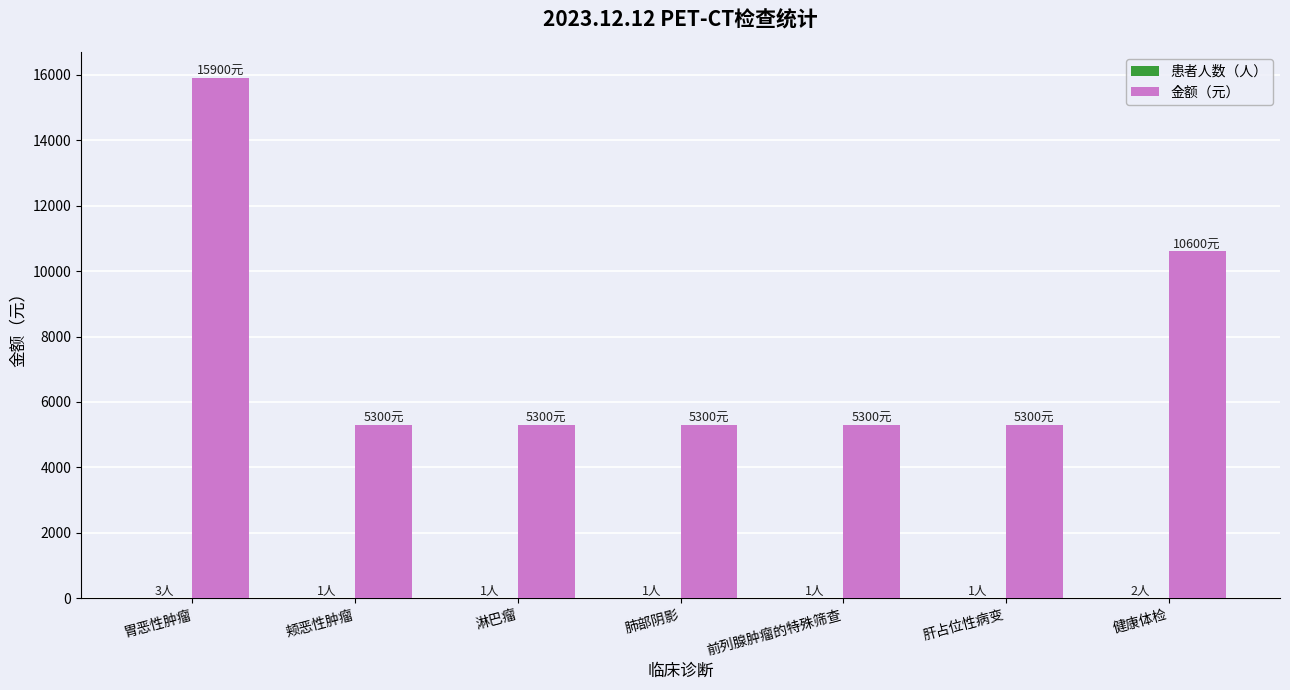

Which series has the largest total across all categories?

金额（元）